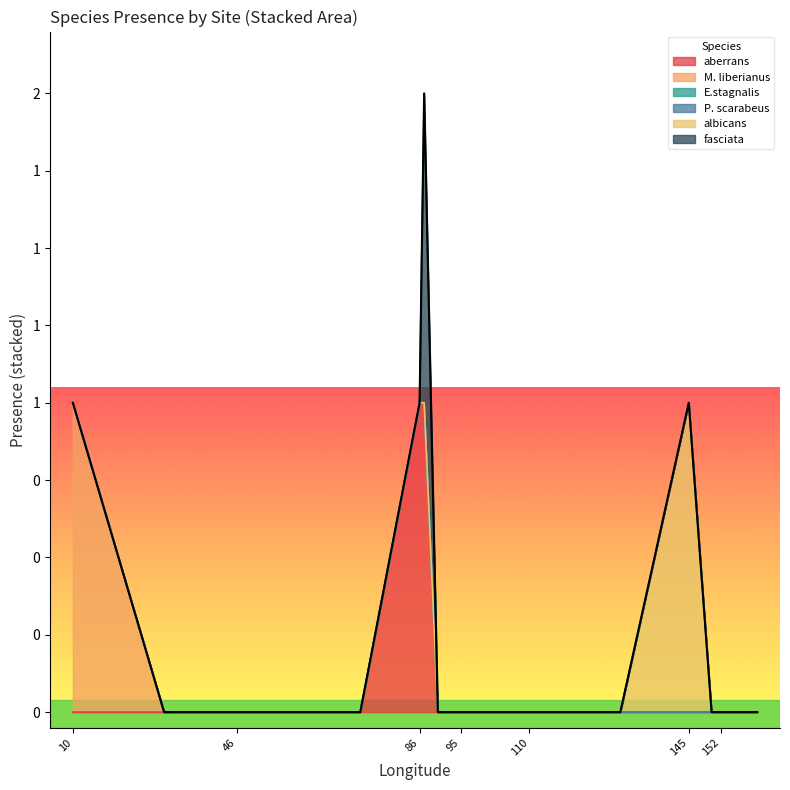

Rank the series by their maximum value, from lowest to highest.

E.stagnalis, P. scarabeus, aberrans, M. liberianus, albicans, fasciata